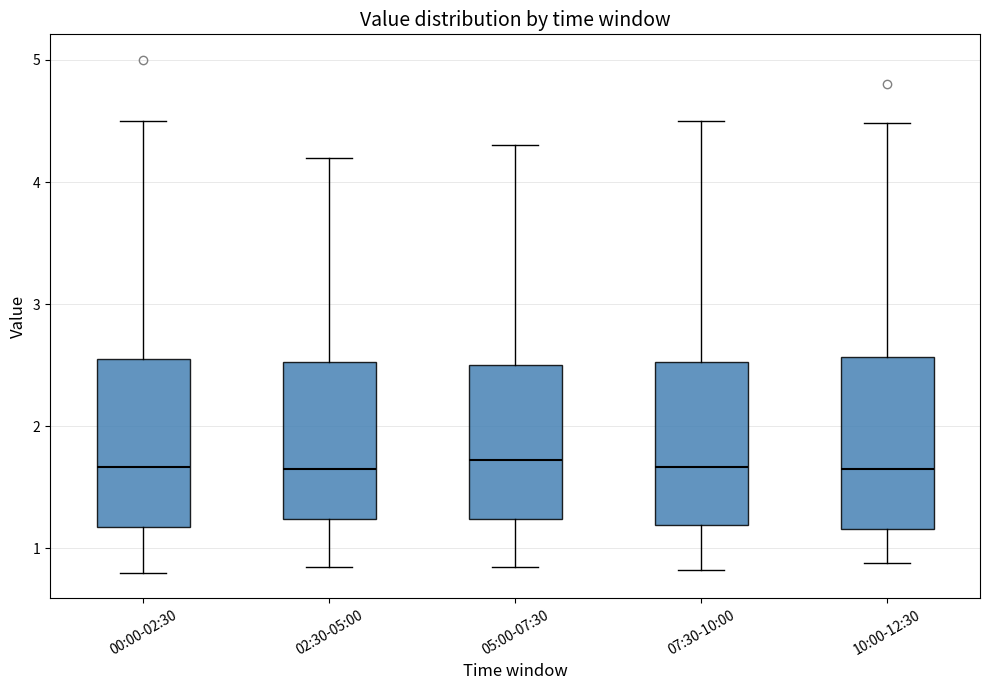

Where is the upper edge of the box for 05:00-07:30 on the y-axis? The values are not printed on the chart, so give them approximately, as read against the axis.

2.5